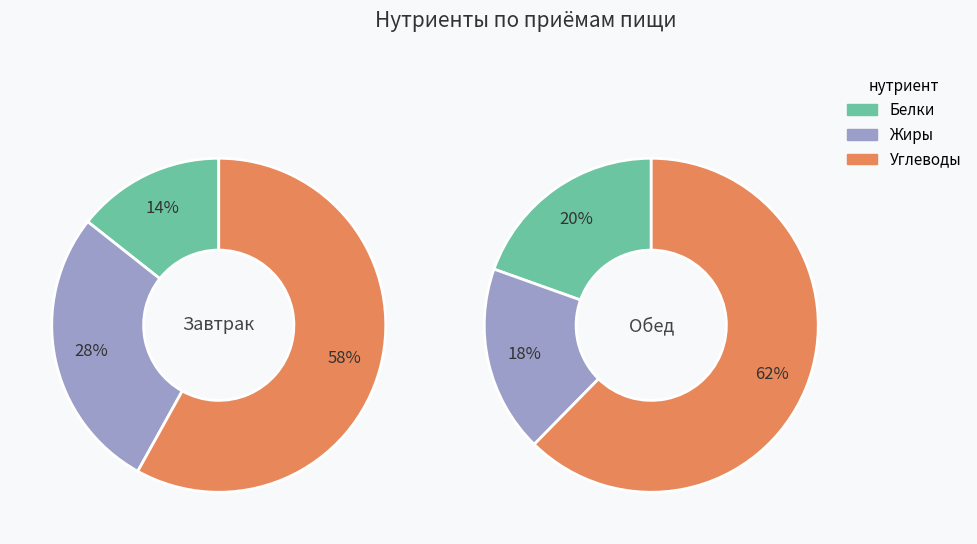

Which slice is the largest?

Углеводы